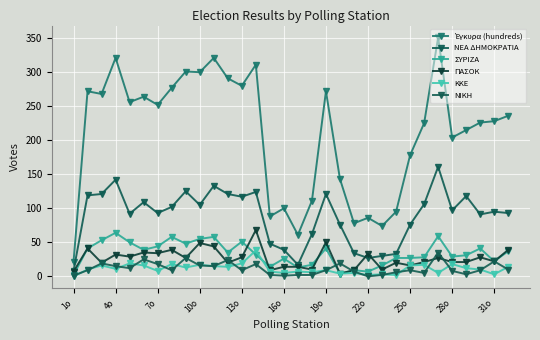

List the series in order of their peak value, lowest first.

ΝΙΚΗ, ΚΚΕ, ΣΥΡΙΖΑ, ΠΑΣΟΚ, ΝΕΑ ΔΗΜΟΚΡΑΤΙΑ, Έγκυρα (hundreds)